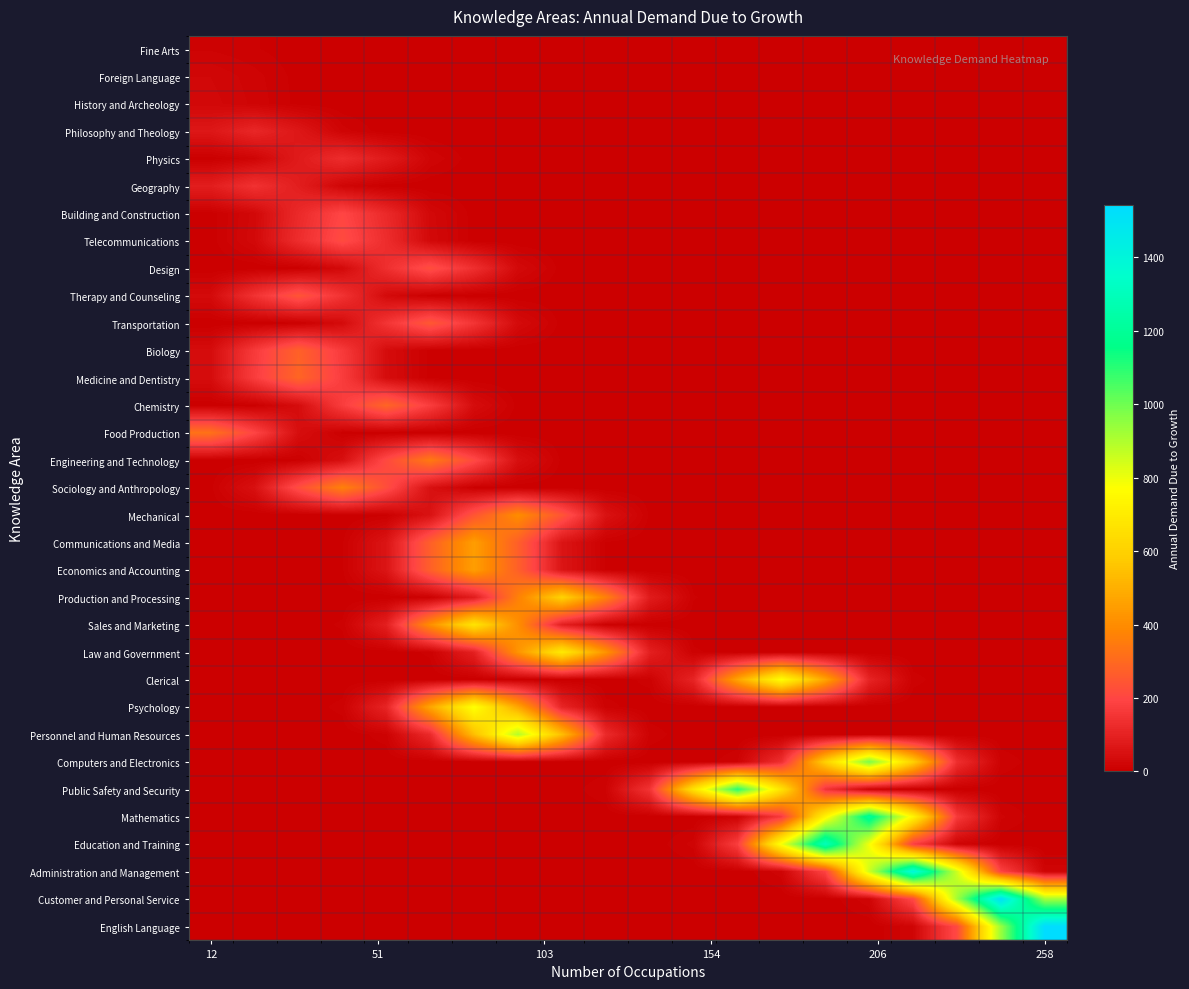

At how many categories does at least one series exceed 924?

6